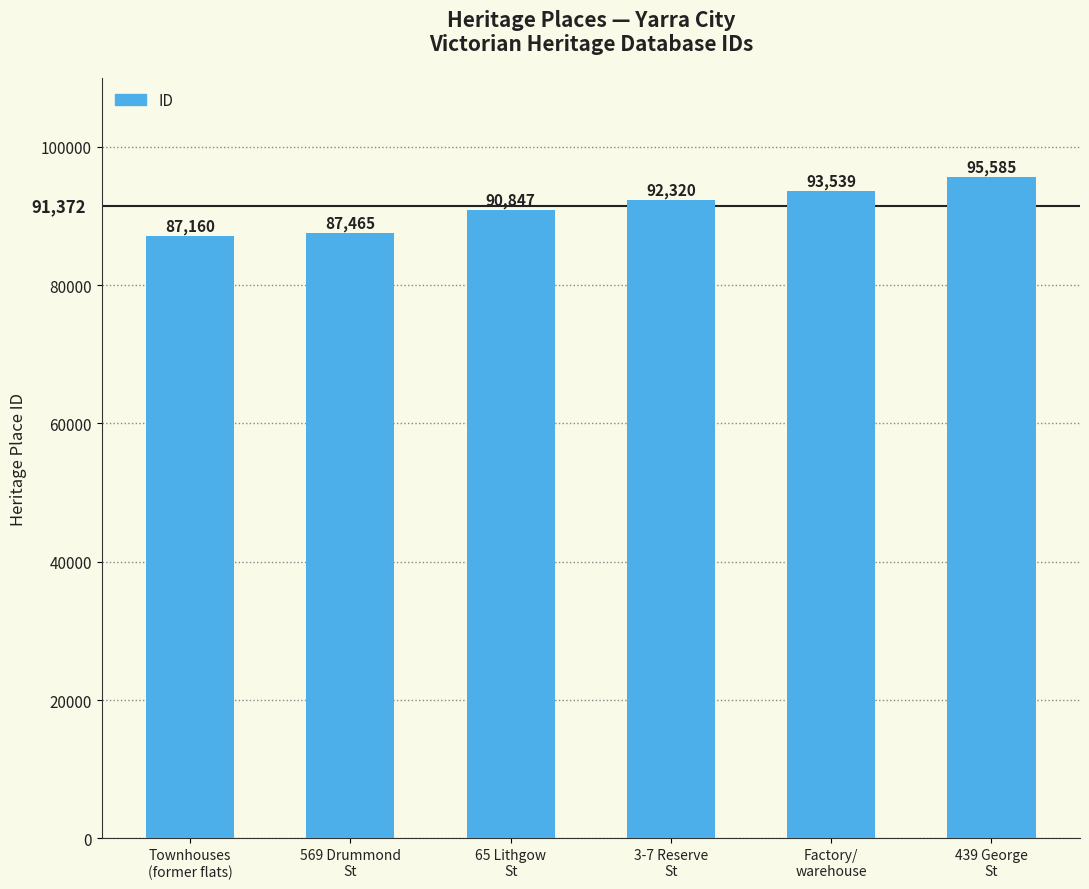

Reading left to right, transcribe all the data shown in this chart.

Townhouses
(former flats)=87160	569 Drummond
St=87465	65 Lithgow
St=90847	3-7 Reserve
St=92320	Factory/
warehouse=93539	439 George
St=95585